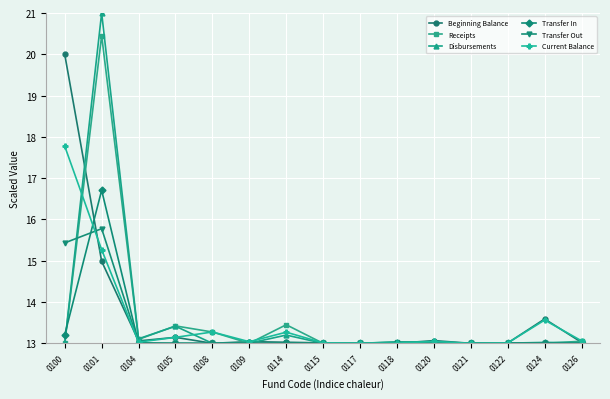

What is the difference between the highest and lowest values at 0114?

0.5